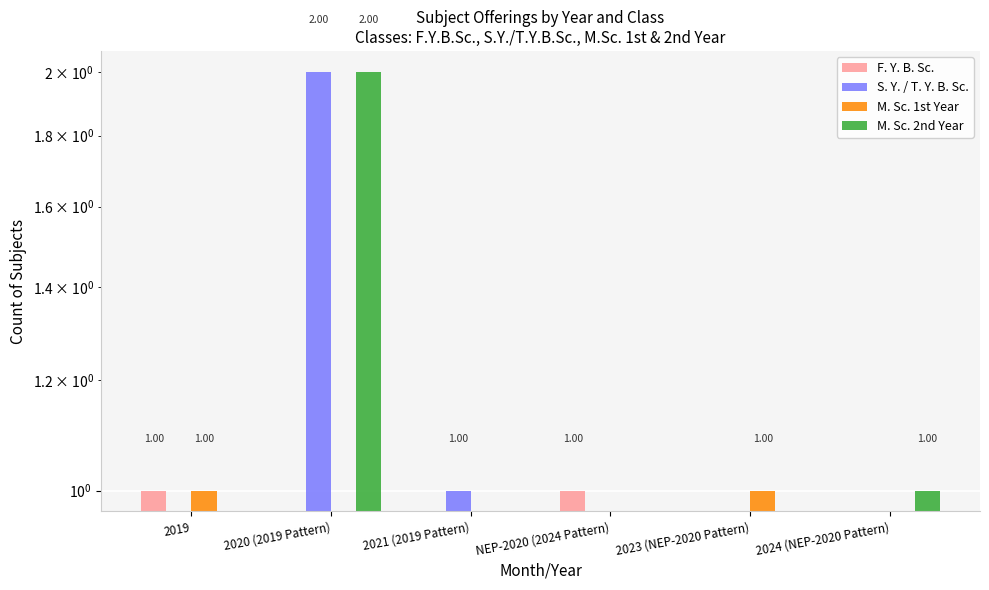

The value of S. Y. / T. Y. B. Sc. at 2020 (2019 Pattern) is 1. True or false?

False